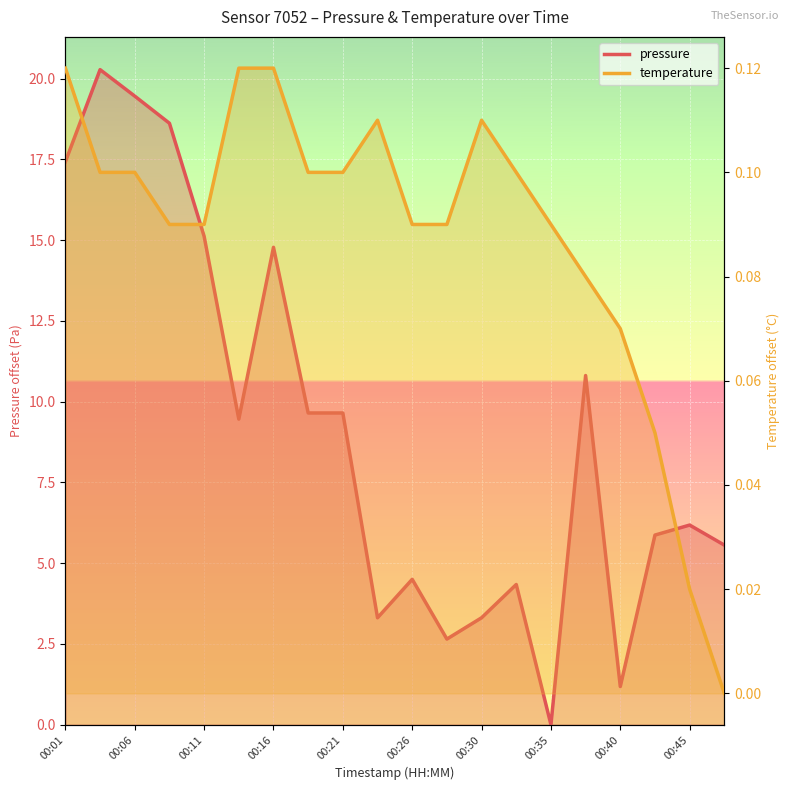

How many data points in temperature are above 0?

19